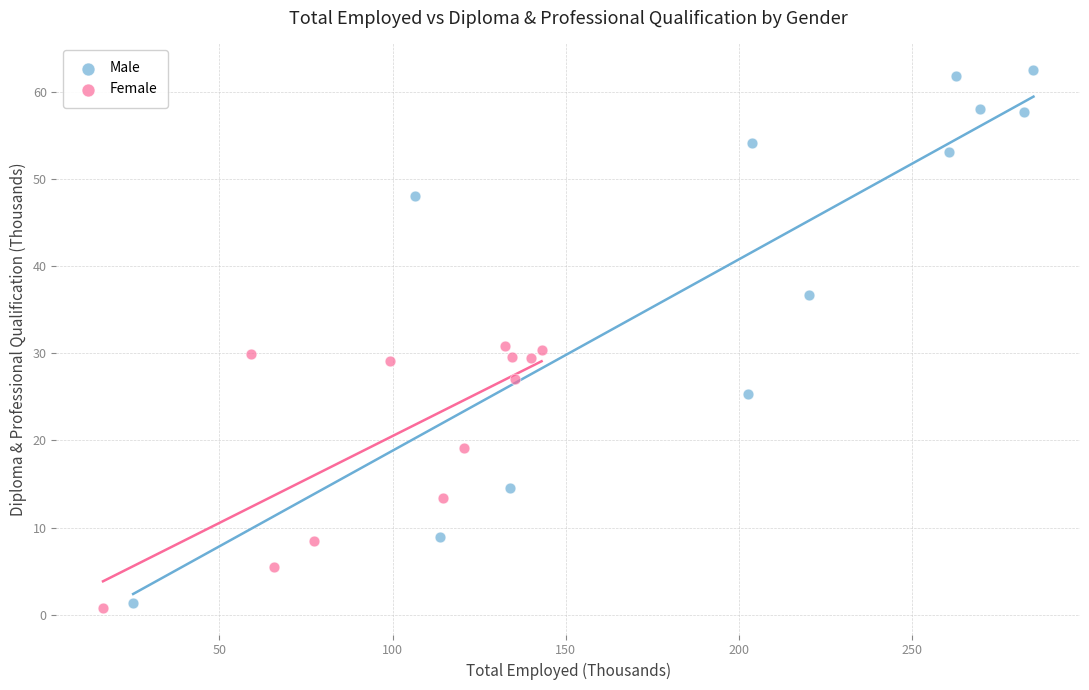

Which series contains the highest Y value?

Male